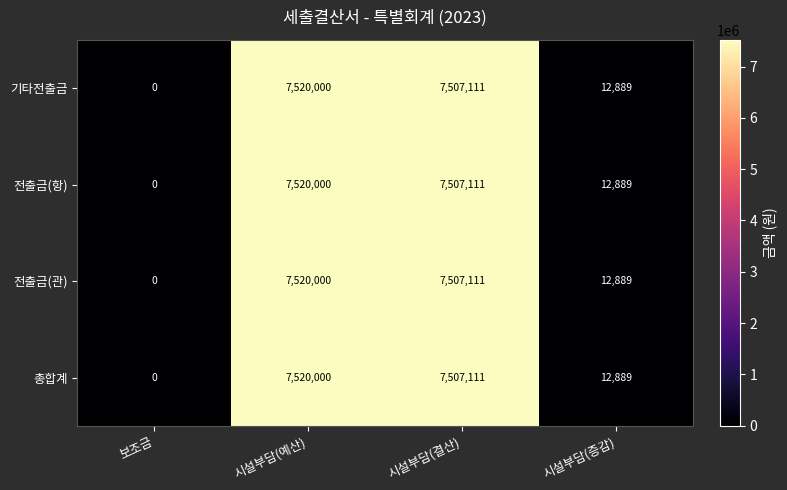

The 전출금(관) series shows 10375302 at 시설부담(예산). True or false?

False